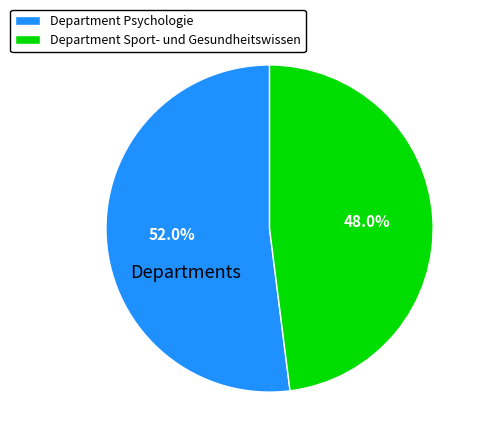

Does any single category account for the majority?

Yes